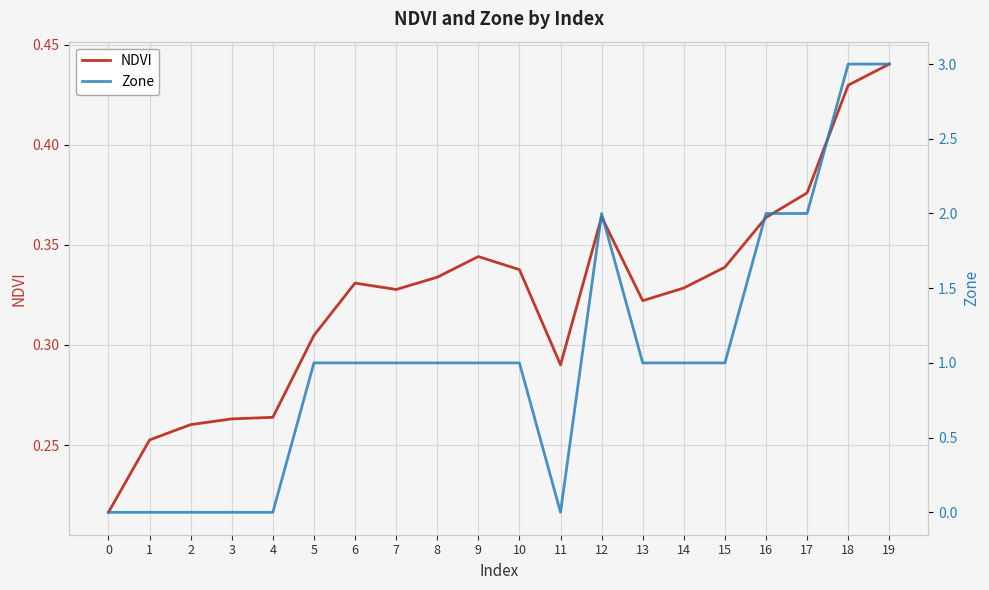

At which category is the sum across all series the highest?

19